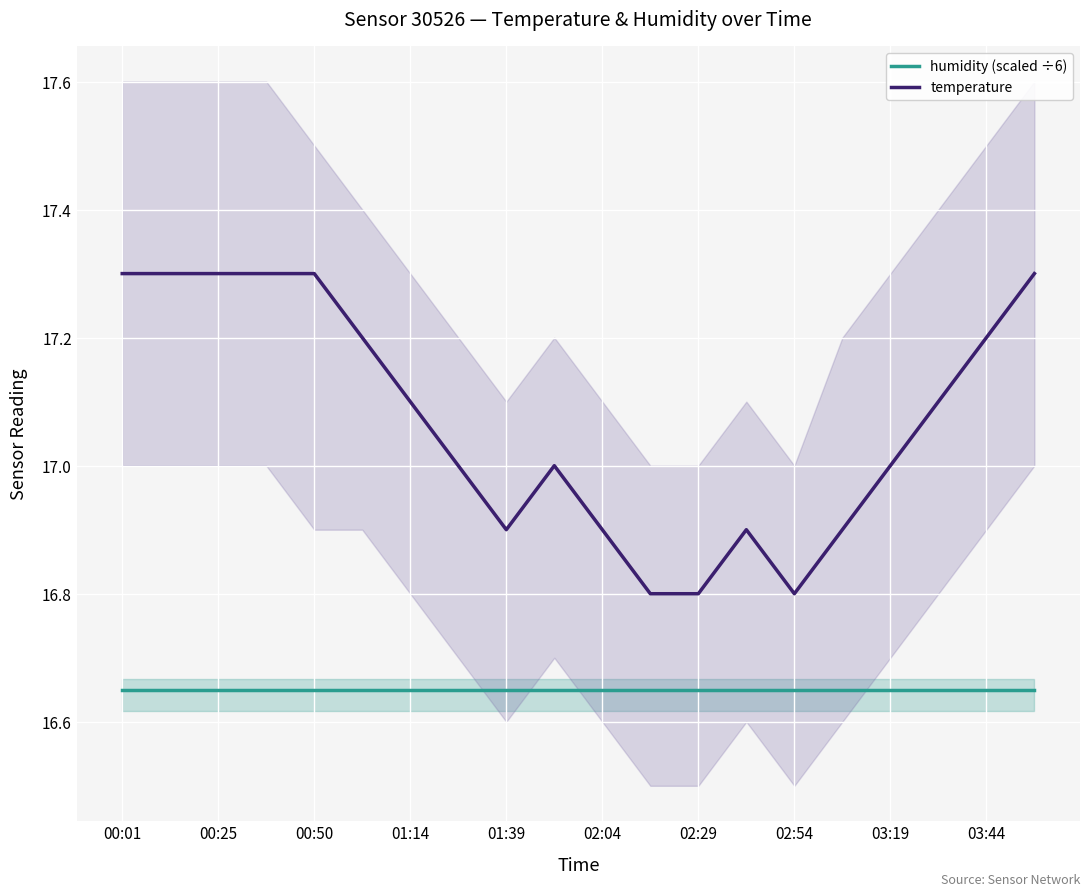

How many lines are shown in the chart?

2